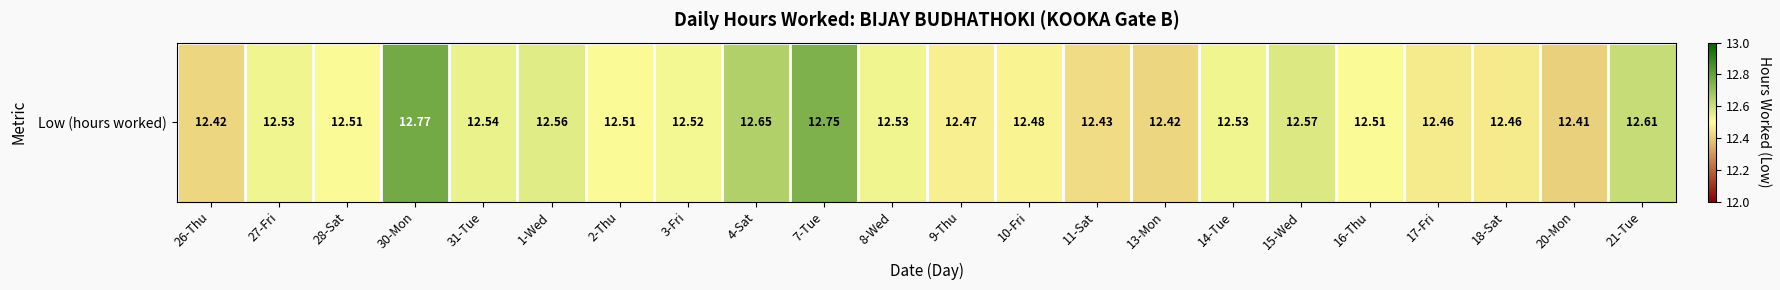

At which category does the chart reach its peak across all series?

30-Mon